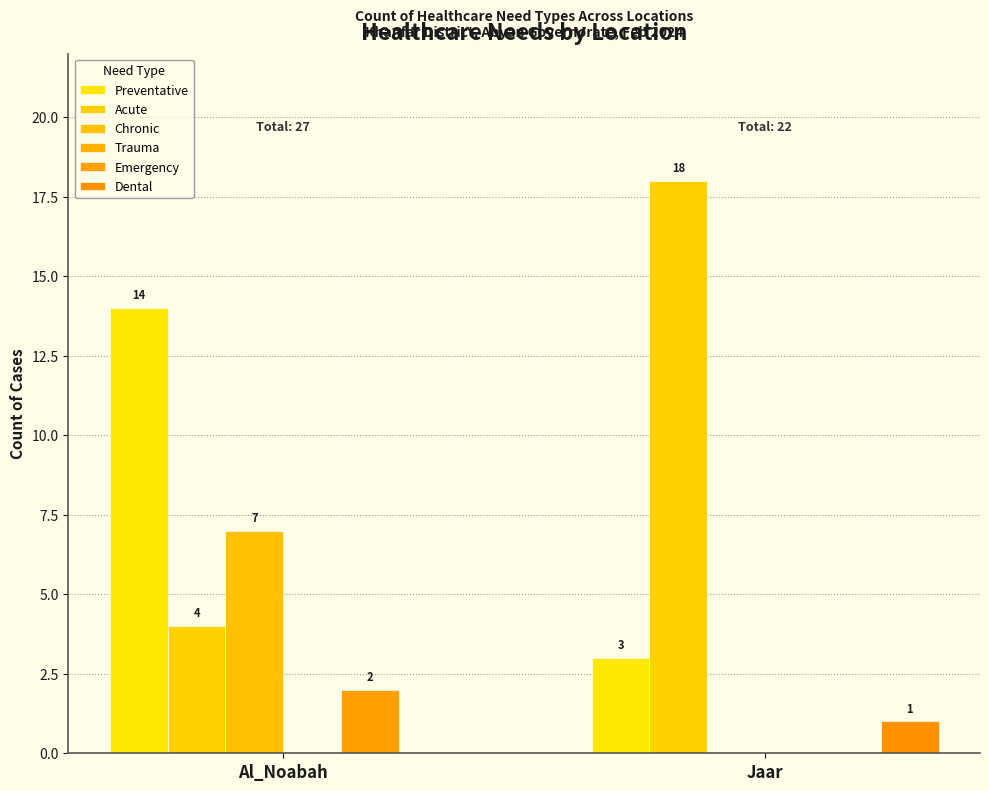

Count the Dental values in the range 0 to 1.

2